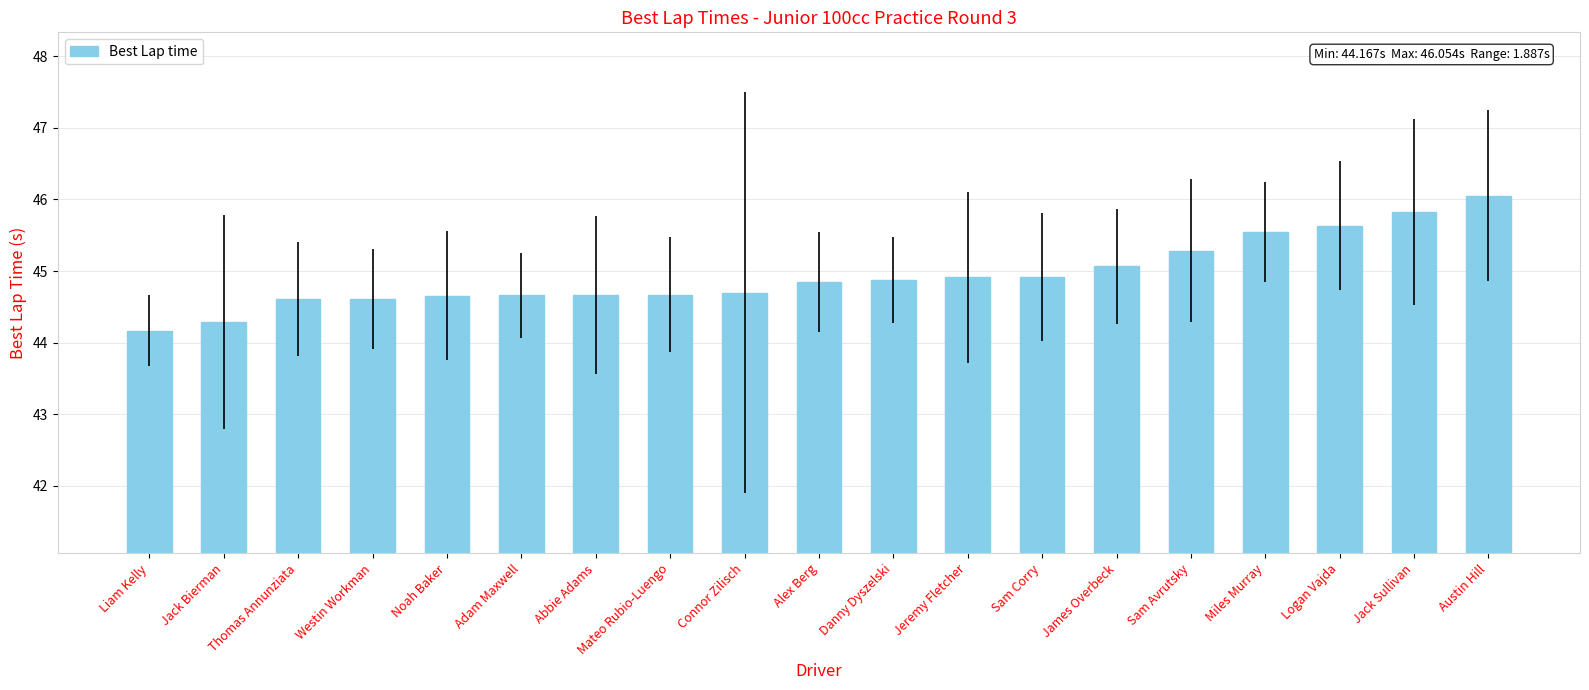

What is the difference between the values at Sam Avrutsky and Sam Corry?

0.4